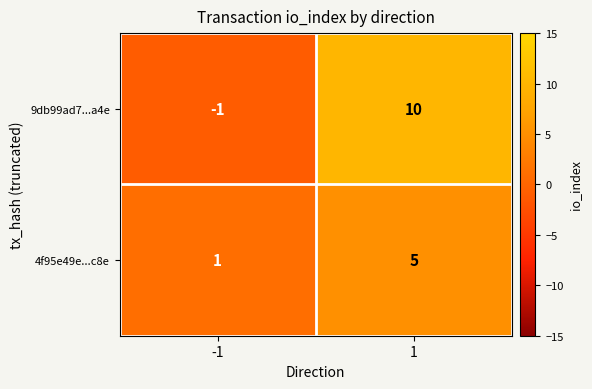

How many data points in 9db99ad7...a4e are less than 10?

1